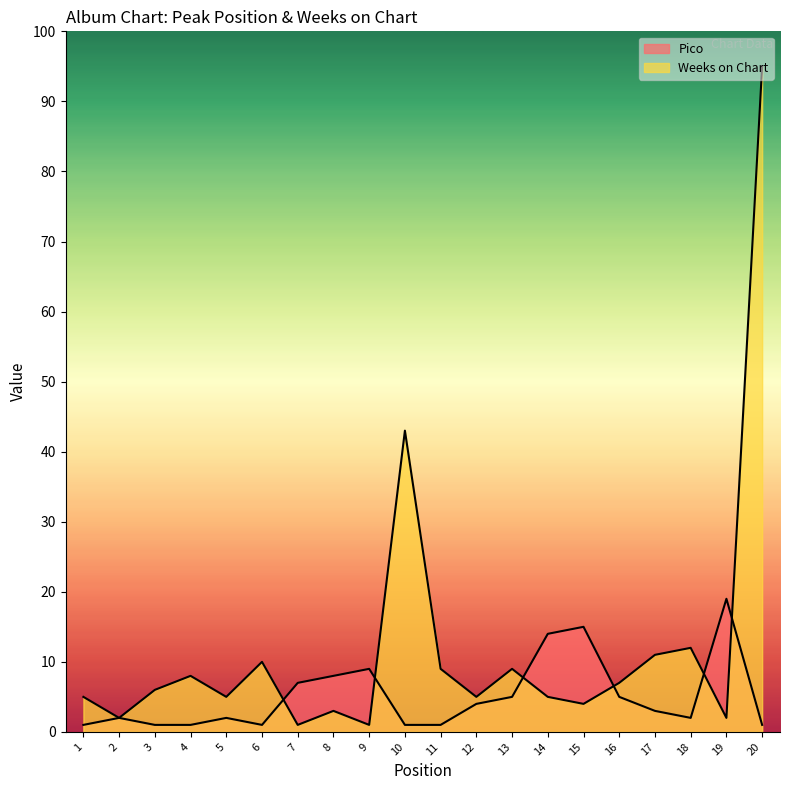

What are all the series names shown in the legend?

Pico, Weeks on Chart